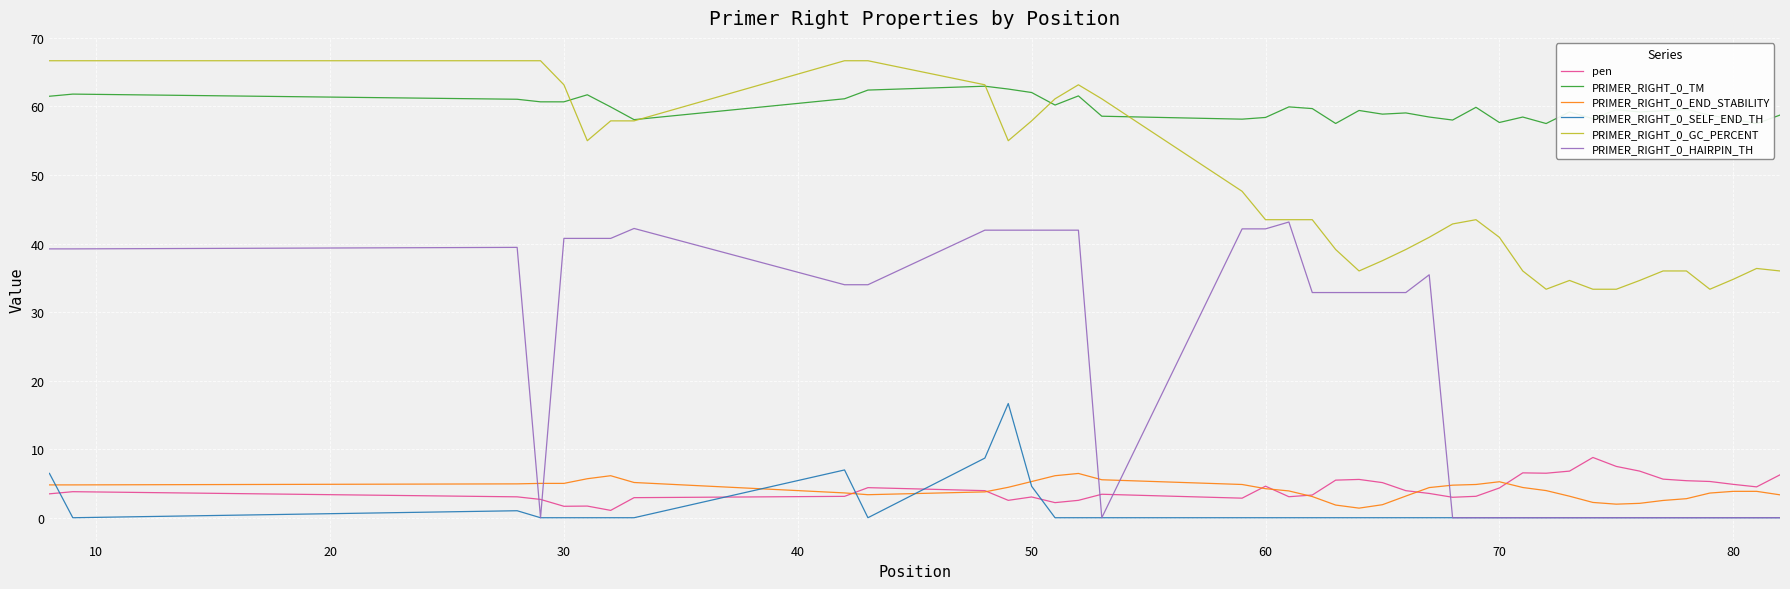

The value of PRIMER_RIGHT_0_SELF_END_TH at 30 is 0.0. True or false?

True